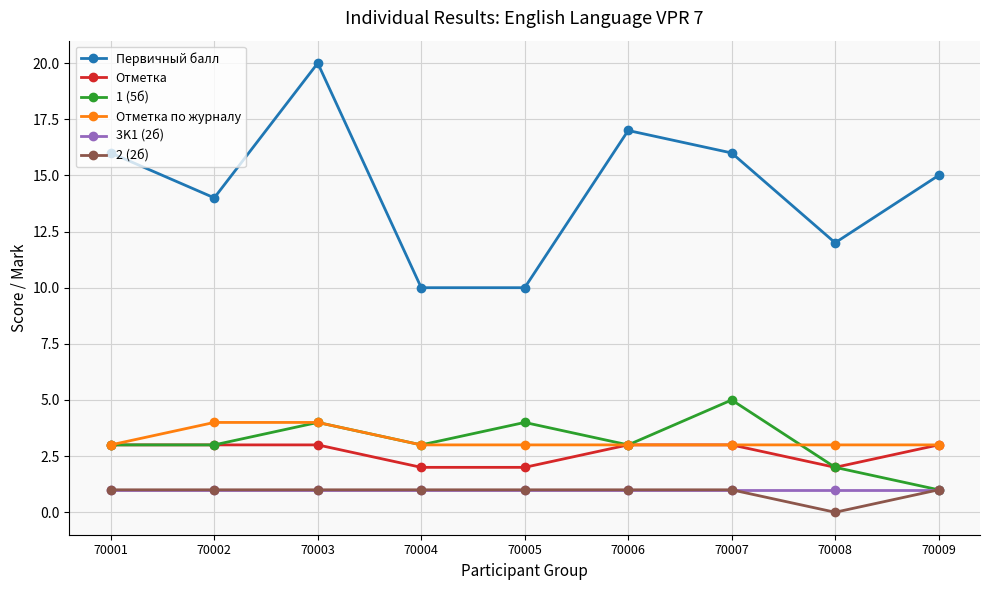

How many 2 (2б) values are between 1 and 2?

8